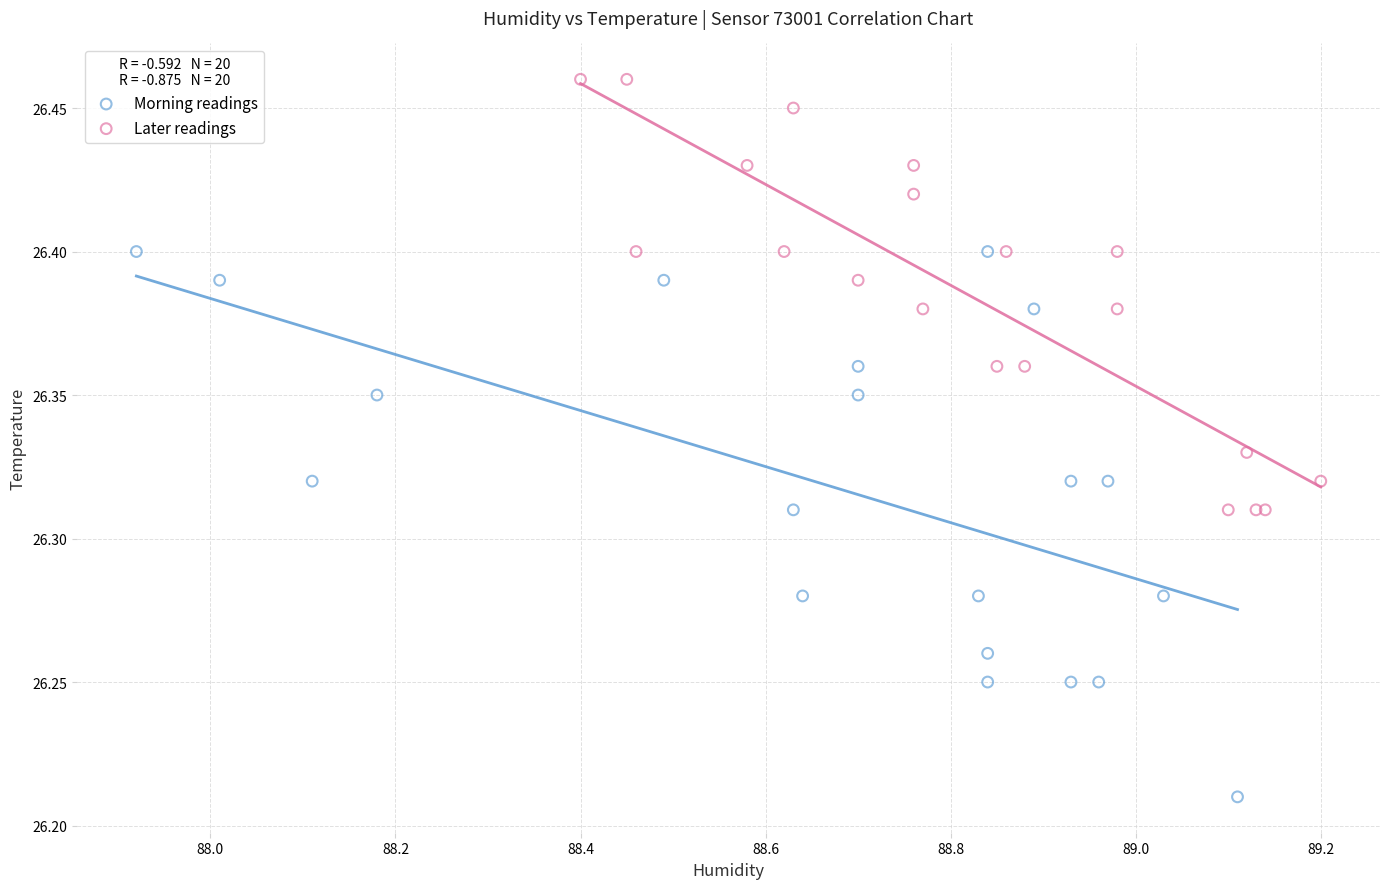

Which series has the largest Y range (max minus min)?

Morning readings